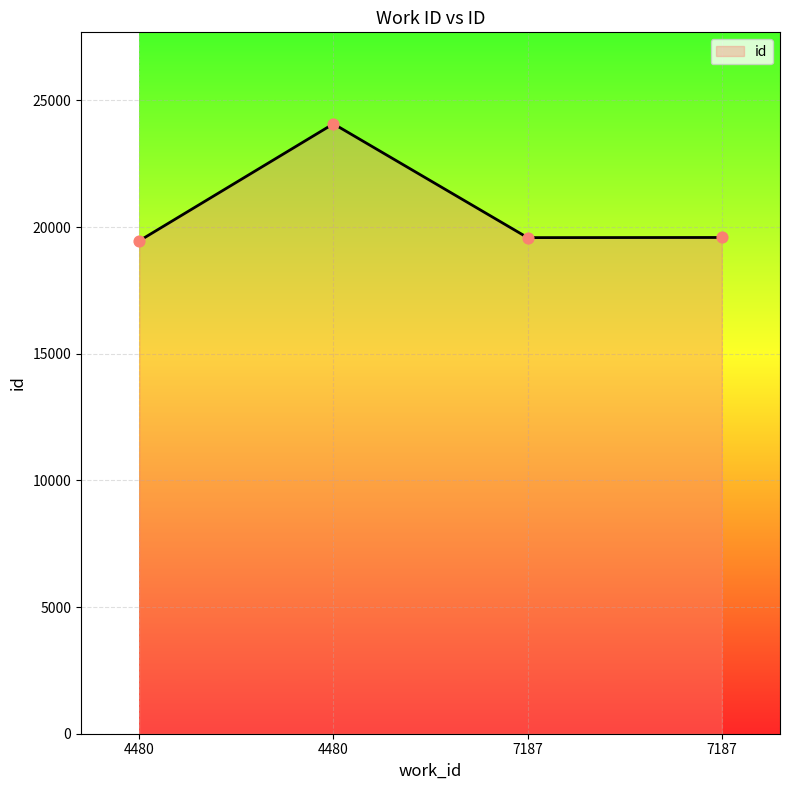

Is this an area chart (filled region under the line)?

Yes